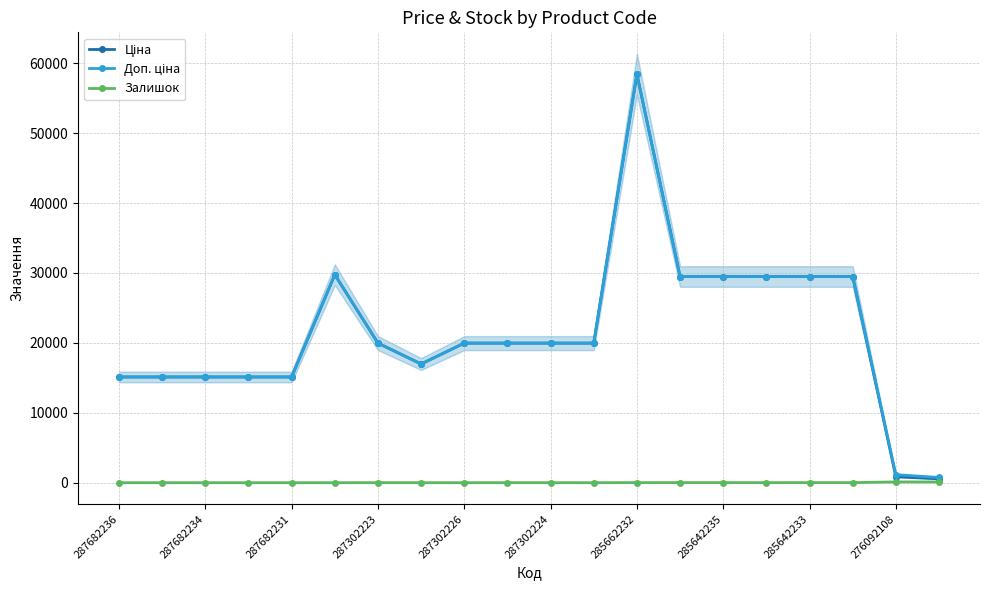

Which series has the largest range (max minus min)?

Ціна